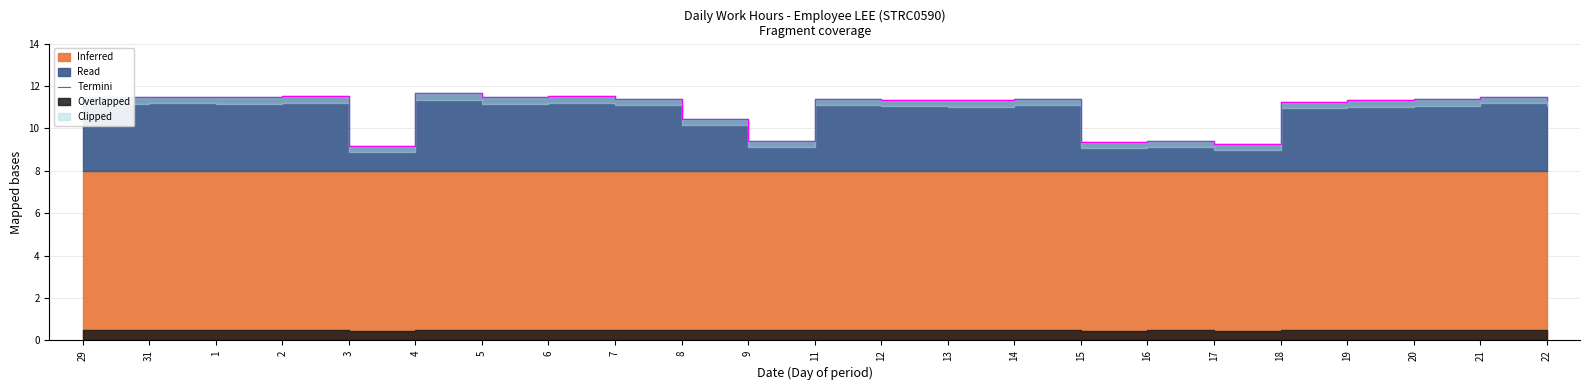

Is it true that the value at 14 is 11.4?

True